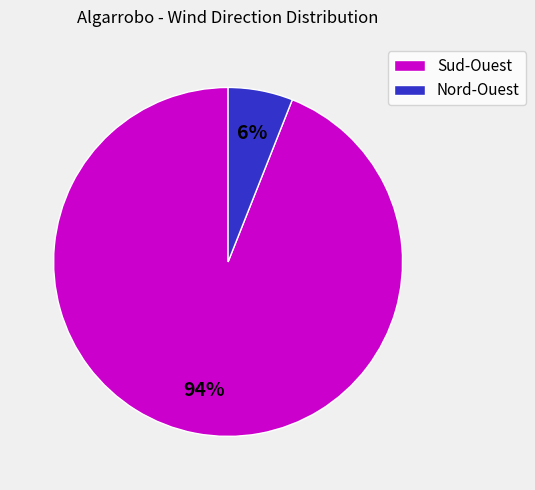

Count the number of slices in the pie.

2